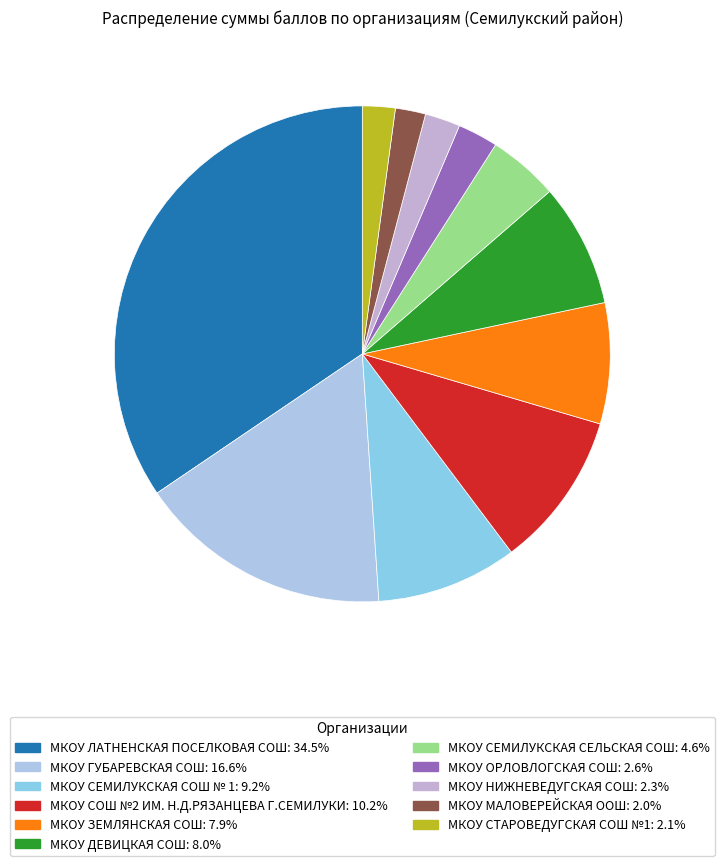

How many segments does this pie chart have?

11